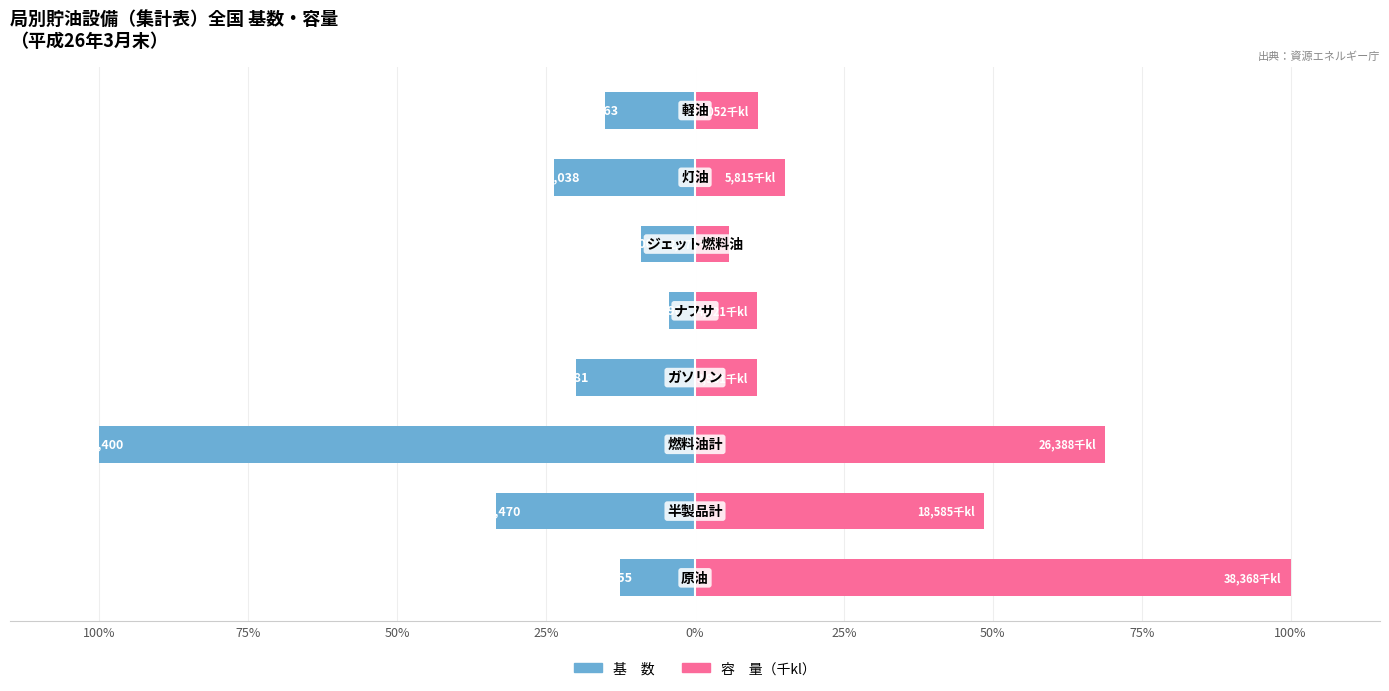

How many data points in 容　量 are above 15?

4